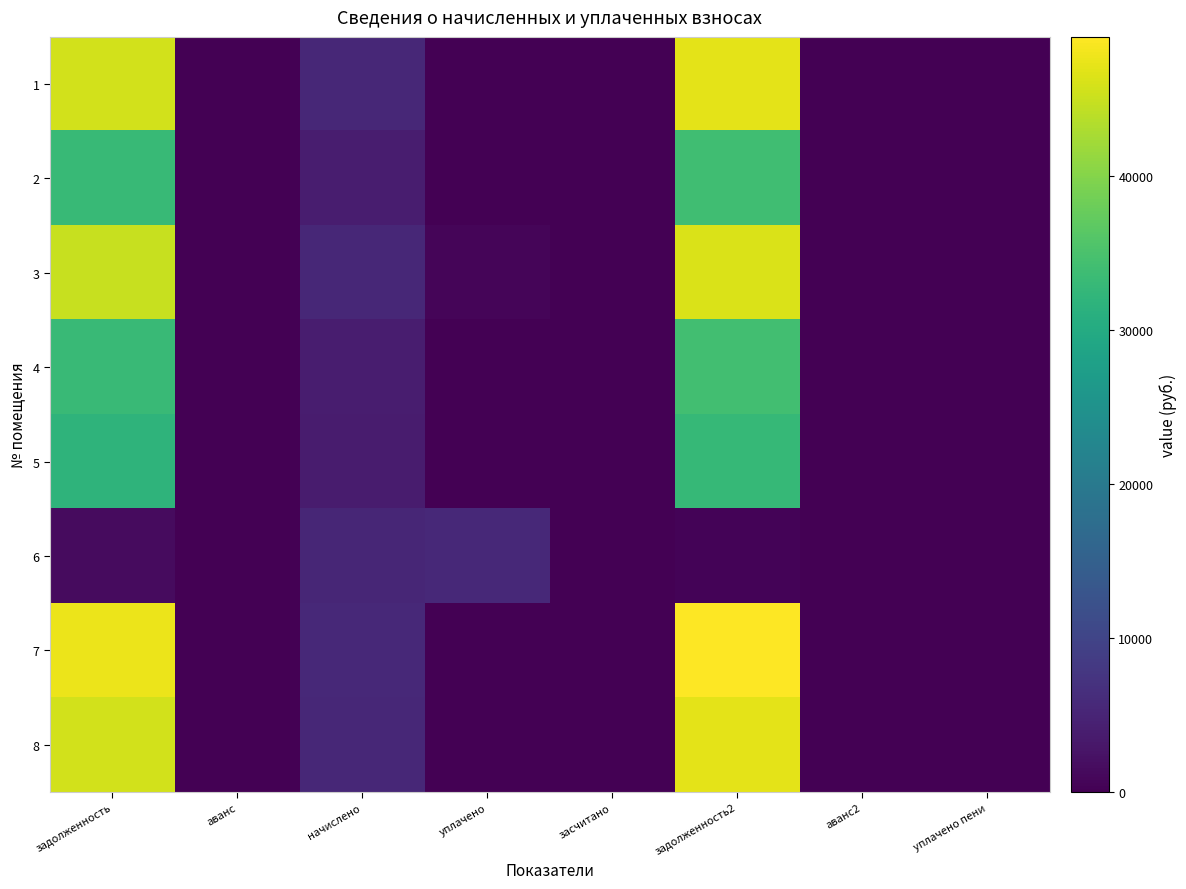

Between уплачено and засчитано, which is larger?

уплачено